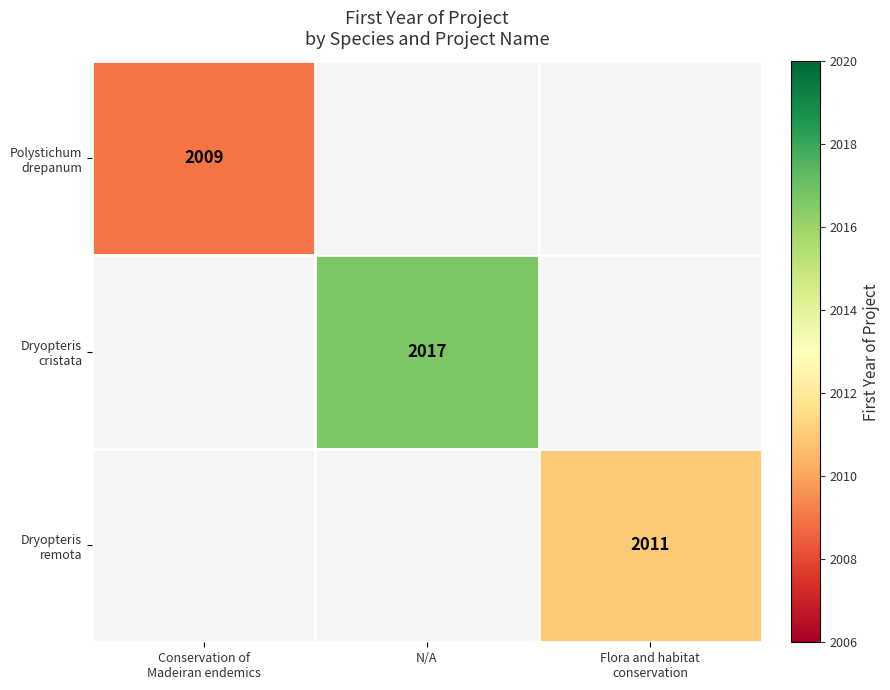

Where is Polystichum drepanum nearest to the value 2009?

Conservation of Madeiran endemics